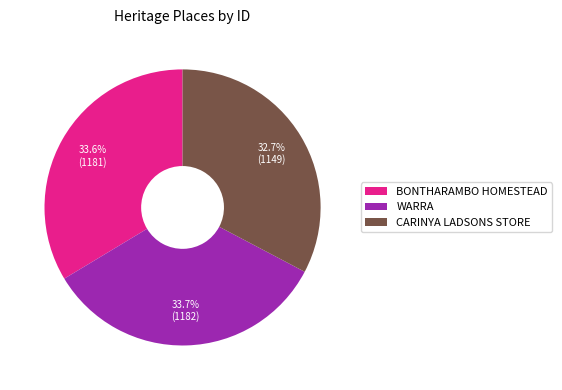

The CARINYA LADSONS STORE slice represents 39% of the pie. True or false?

False